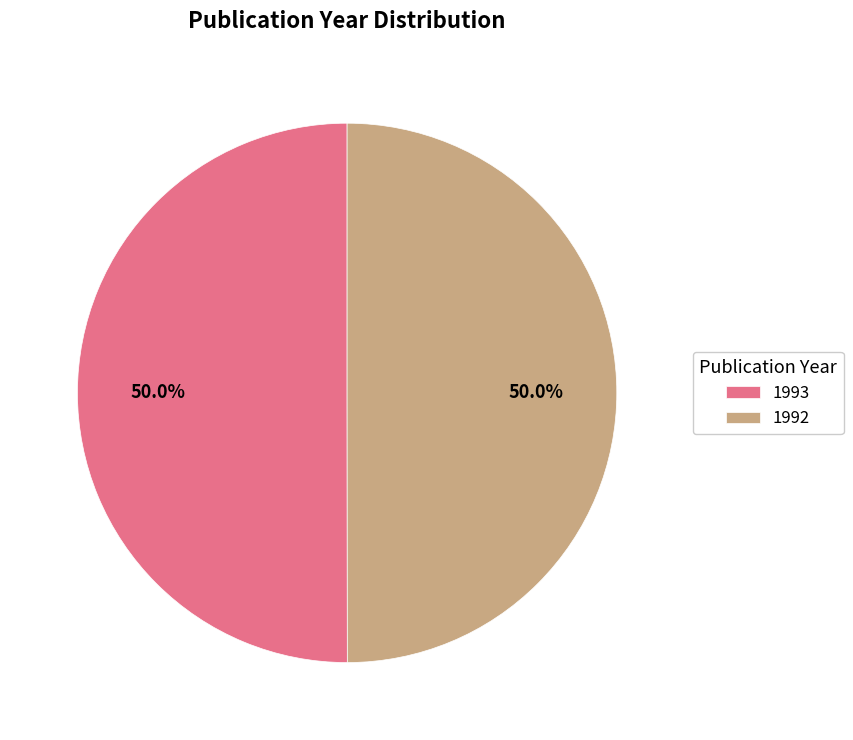

To the nearest percent, what percentage of the pie is 1993?

50%